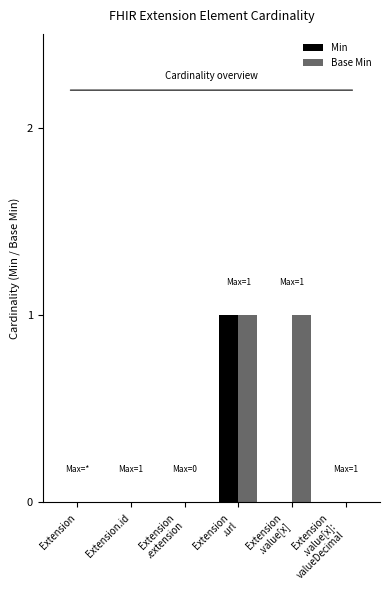

Which series has the largest total across all categories?

Base Min